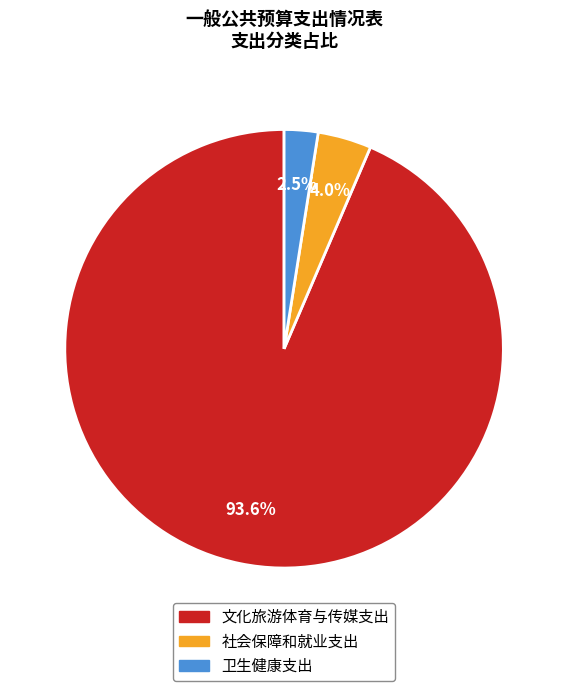

The 文化旅游体育与传媒支出 slice represents 81% of the pie. True or false?

False